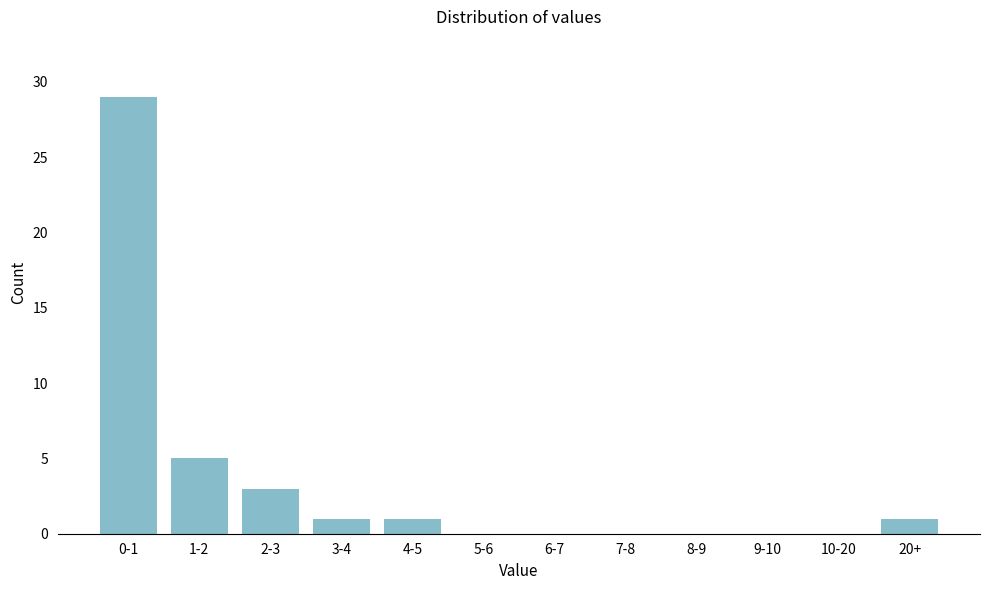

Reading left to right, list all the values displayed in this chart.

0-1=29	1-2=5	2-3=3	3-4=1	4-5=1	5-6=0	6-7=0	7-8=0	8-9=0	9-10=0	10-20=0	20+=1